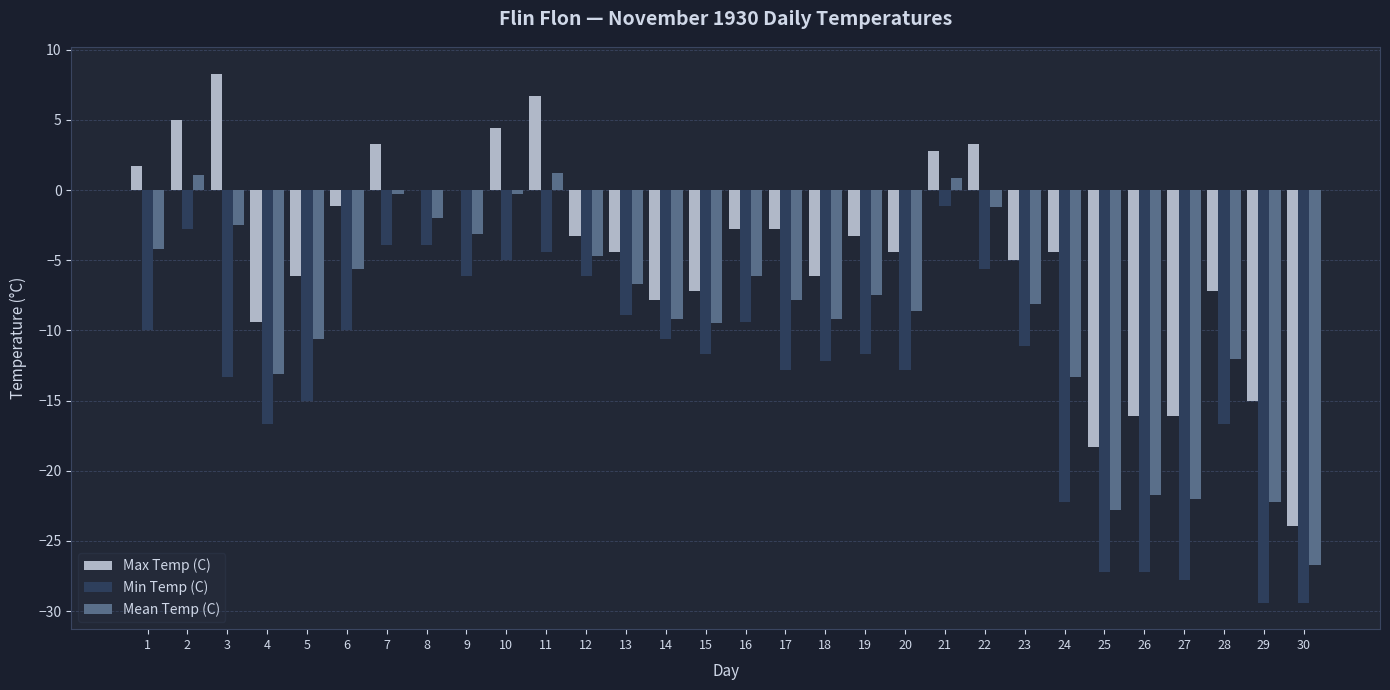

Count the number of data series in this chart.

3